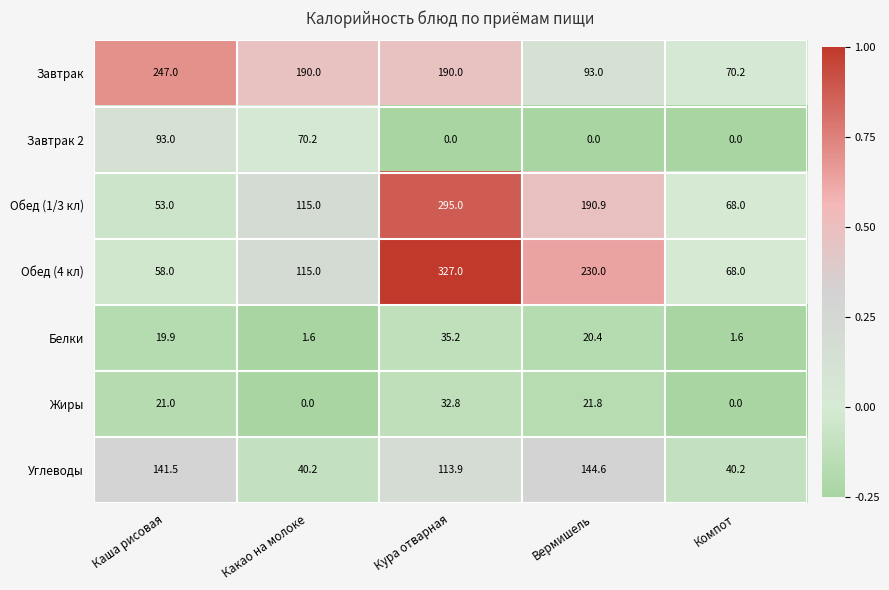

Rank the series by their maximum value, from highest to lowest.

Обед (4 кл), Обед (1/3 кл), Завтрак, Углеводы, Завтрак 2, Белки, Жиры